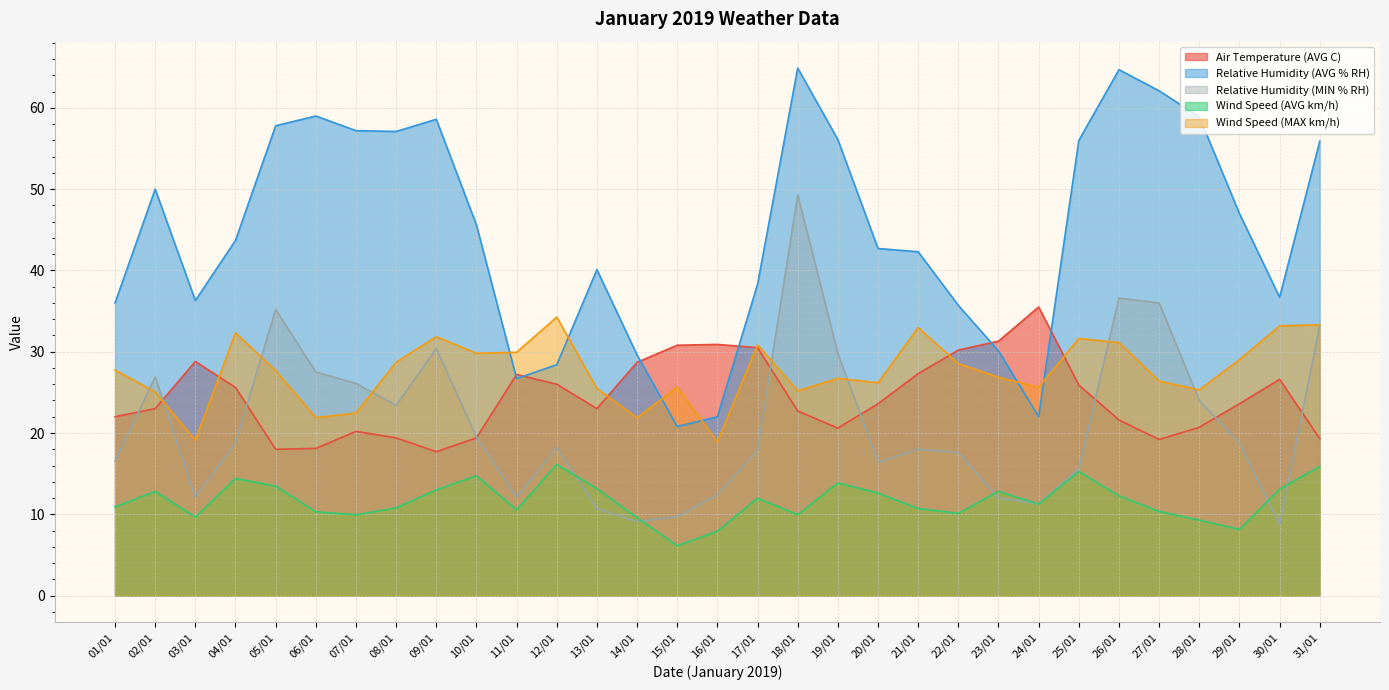

Which has a higher value, 18/01 or 22/01?

22/01